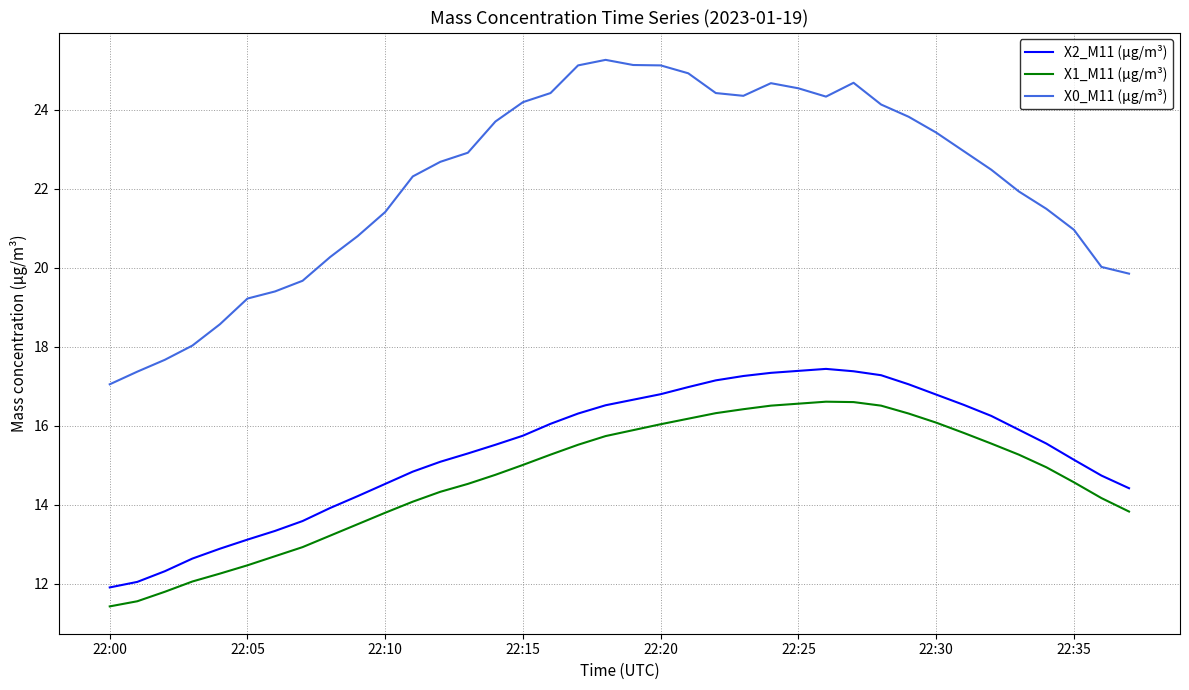

Which series has the largest range (max minus min)?

X0_M11 (μg/m³)